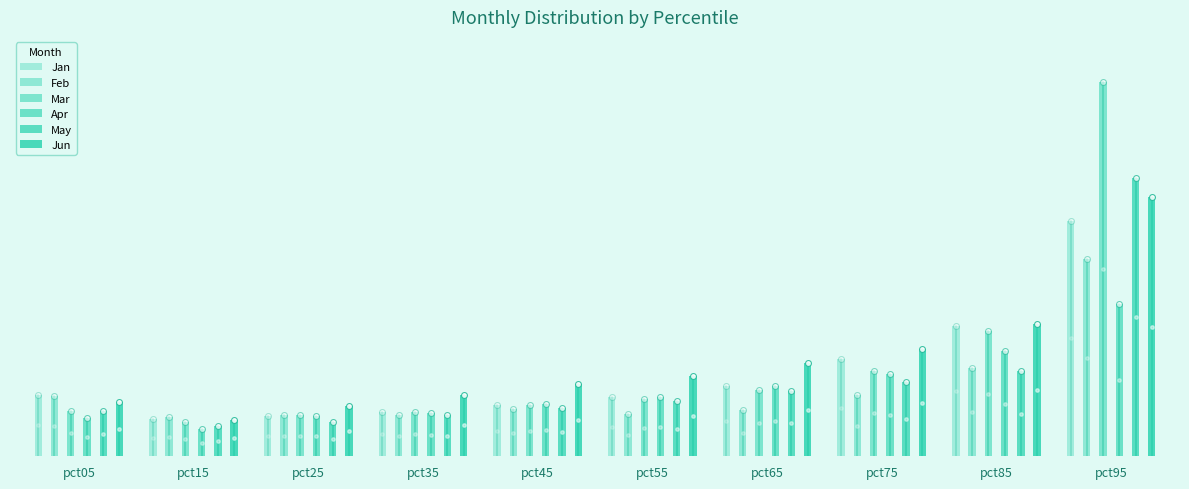

What are all the series names shown in the legend?

Jan, Feb, Mar, Apr, May, Jun